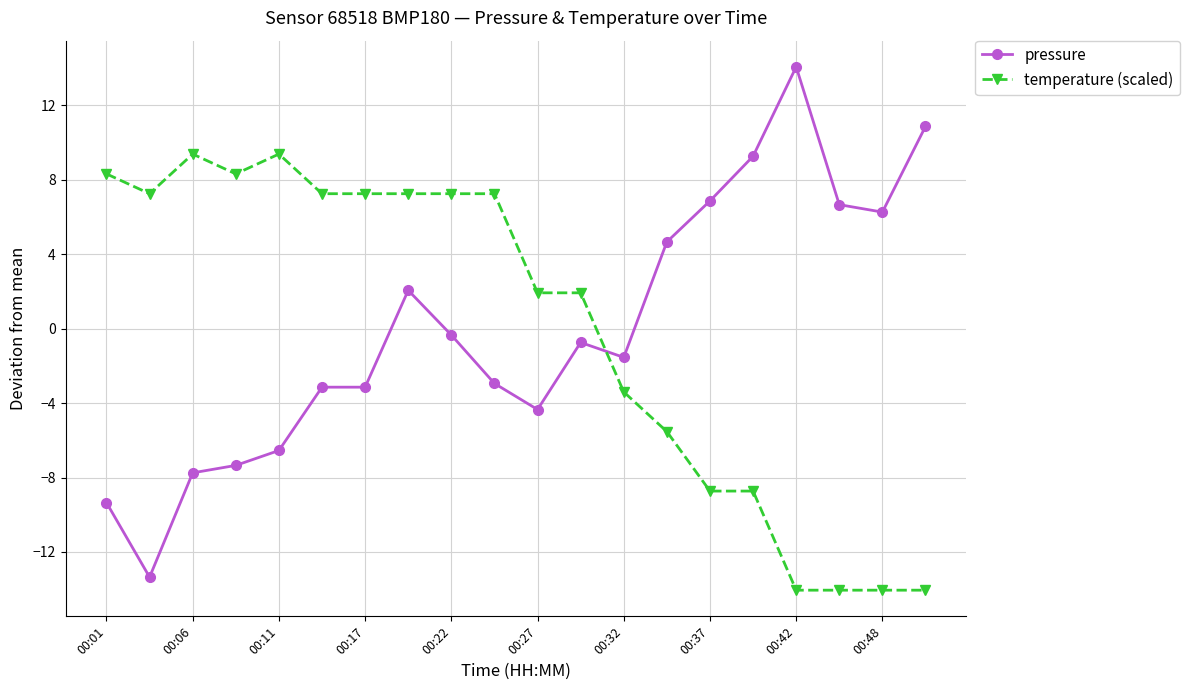

How many values in pressure are above zero?

8